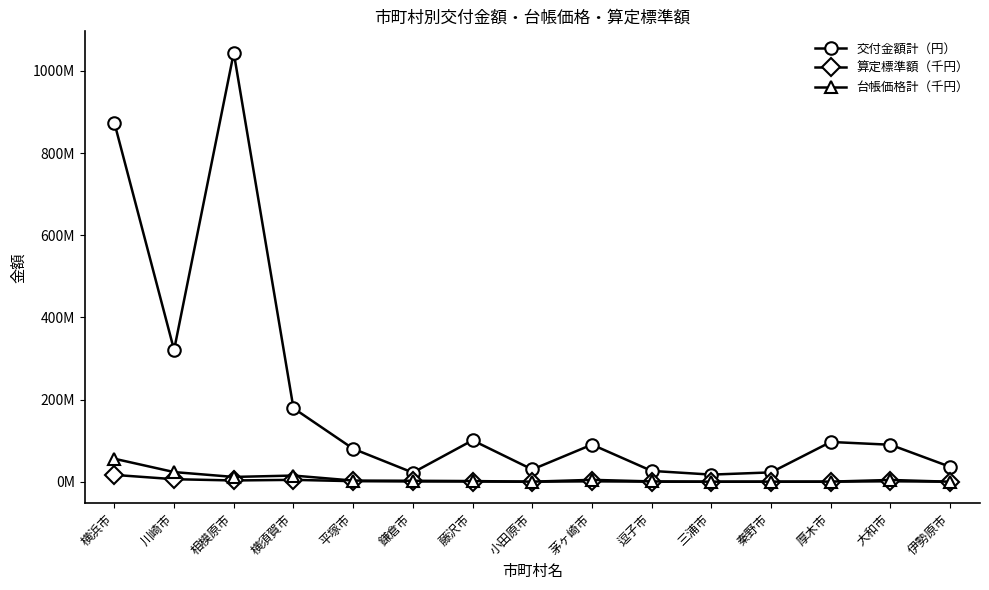

Between 相模原市 and 藤沢市, which series saw the biggest shift?

交付金額計（円）